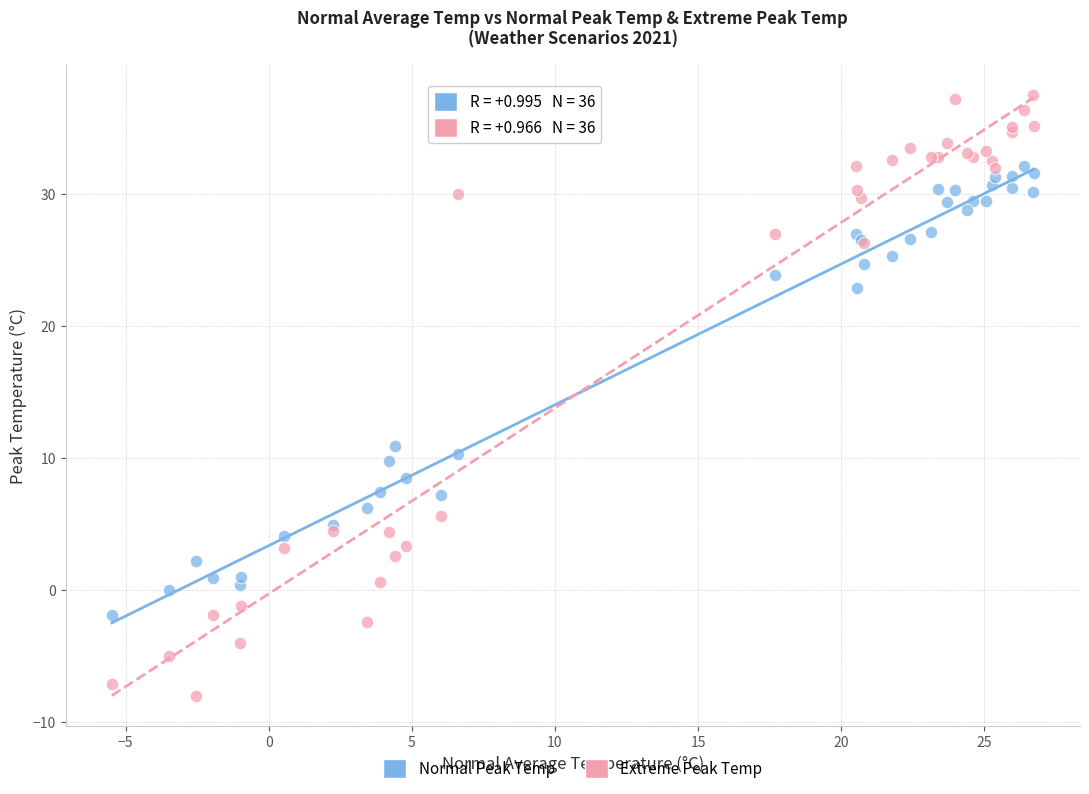

Across all series, what Y value is closest to 14?

10.9